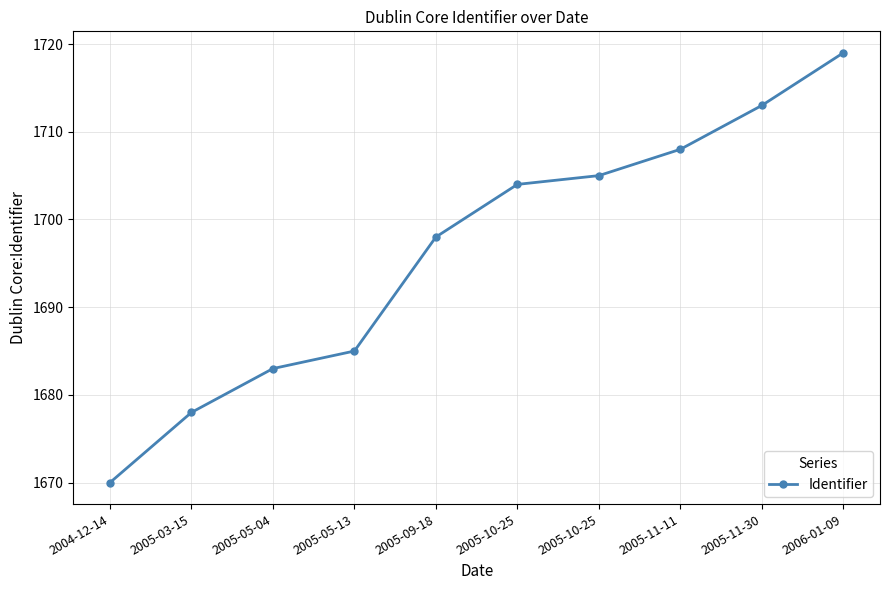

What is the label of the 2nd point from the right?

2005-11-30